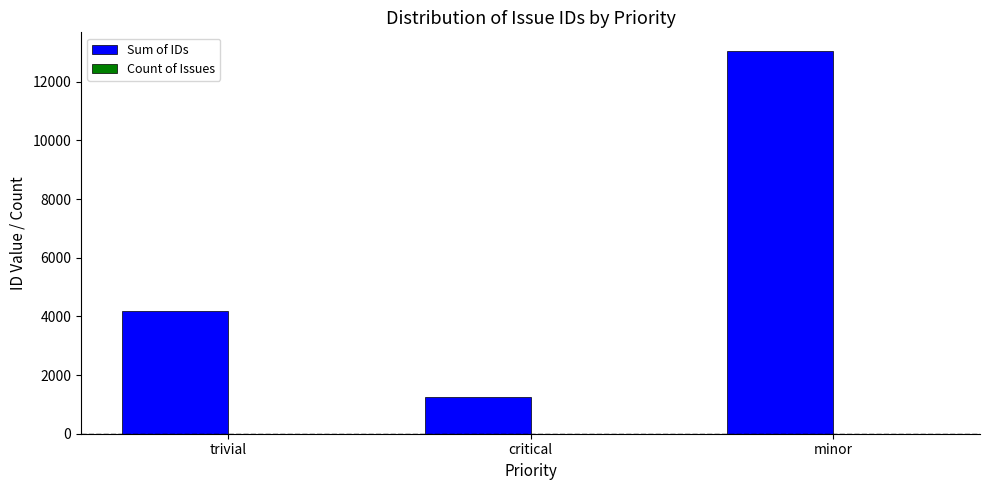

At which category is the sum across all series the highest?

minor